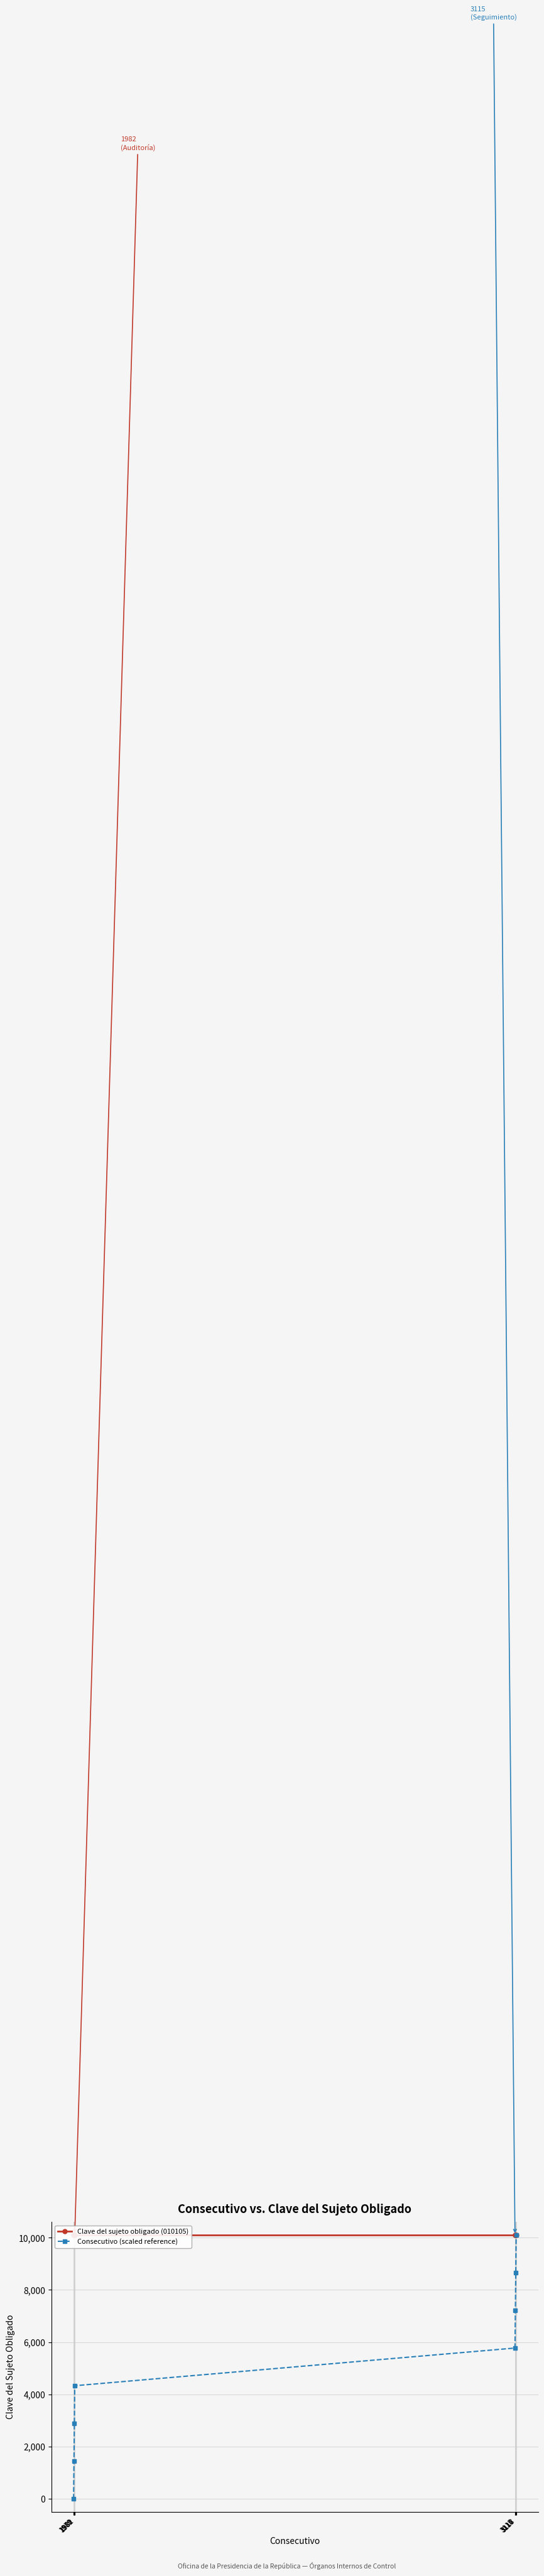

How many lines are shown in the chart?

2